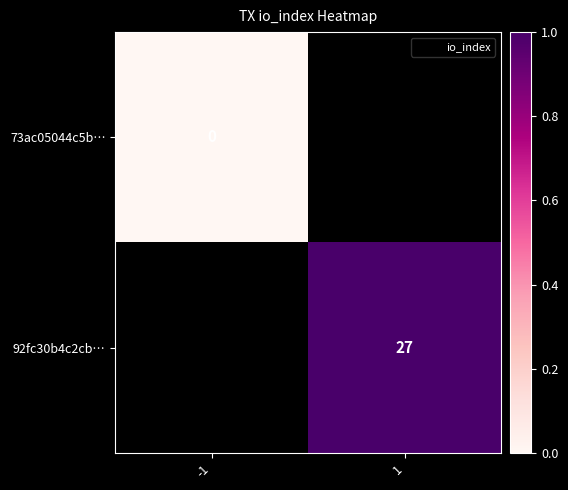

How many positive values does the 92fc30b4c2cb… series have?

1